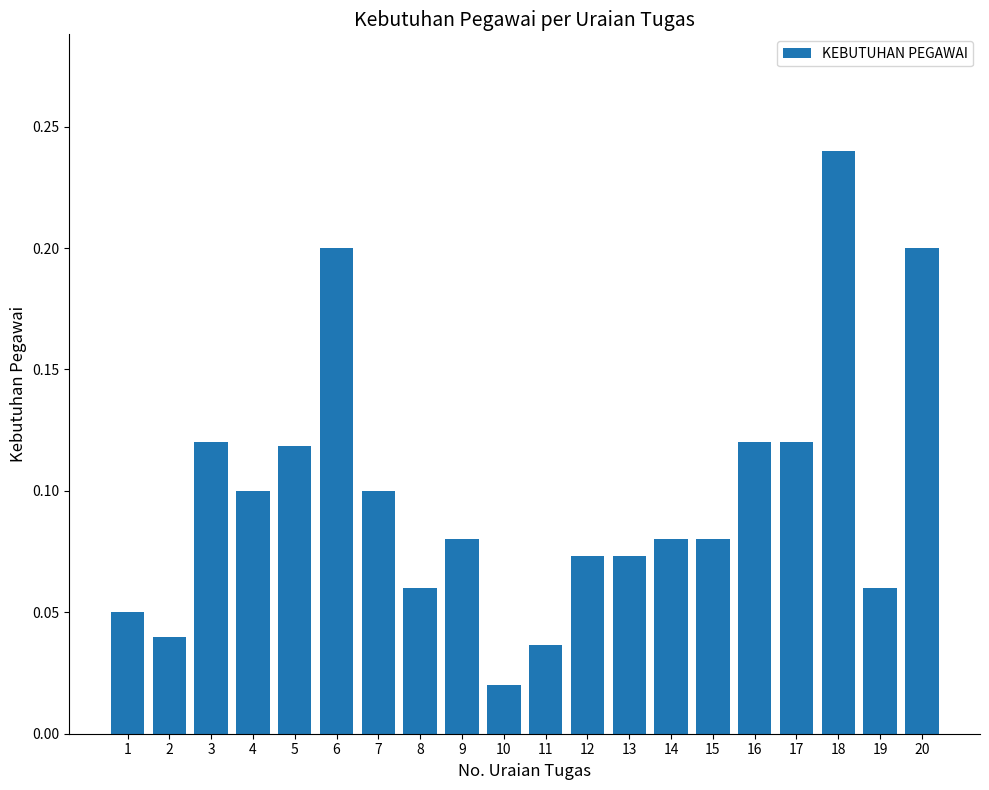

At which label is the value closest to 0?

10